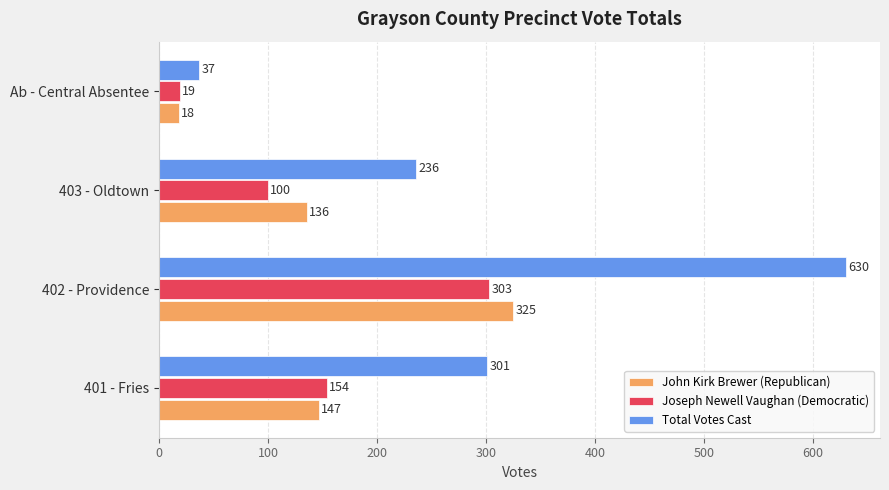

What is the sum of the John Kirk Brewer (Republican) values at 401 - Fries and 403 - Oldtown?

283